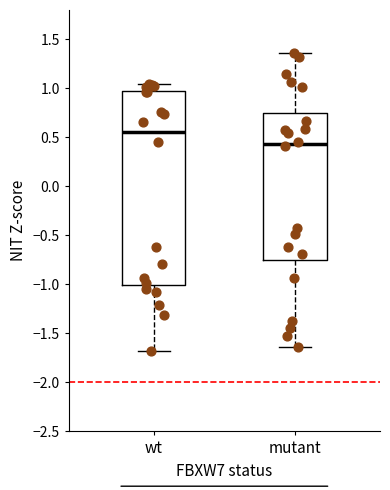

Comparing the boxes themselves (not the whiskers), which one is the tallest?

wt